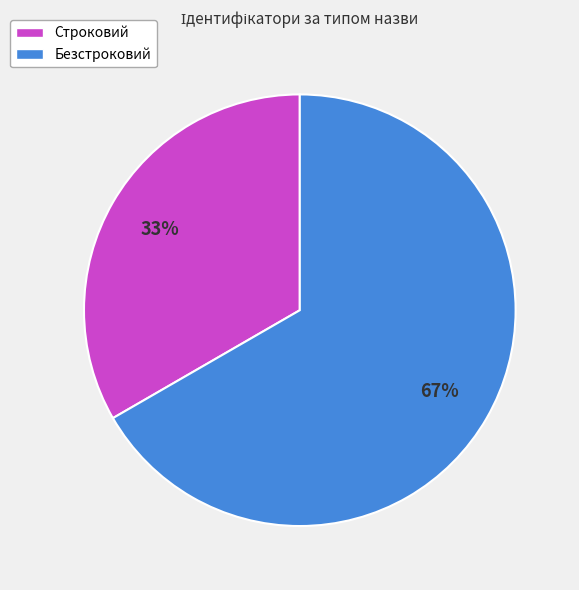

To the nearest percent, what is the average slice percentage?

50%